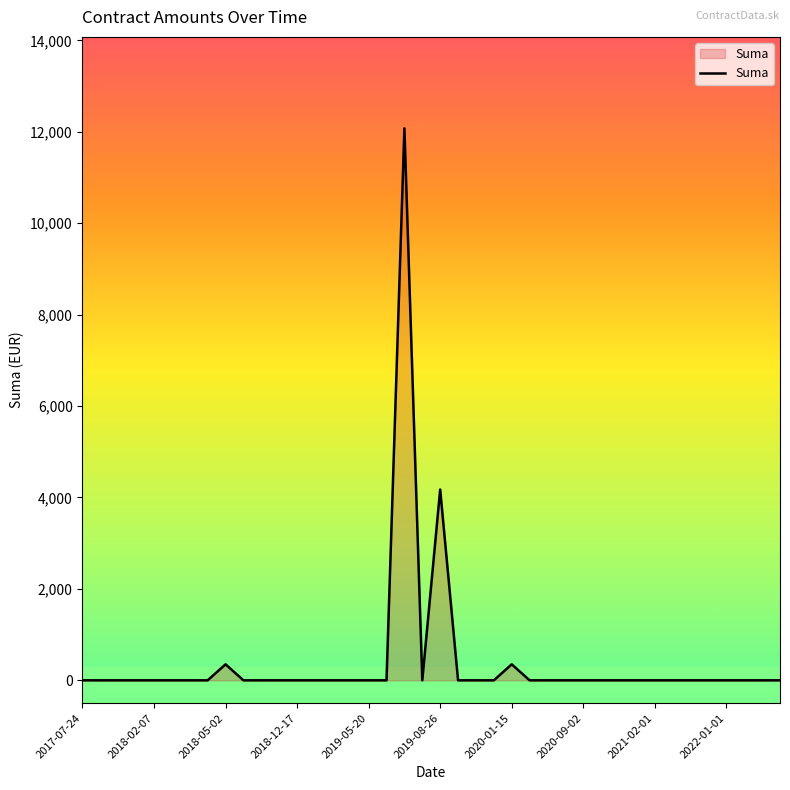

How many points are higher than both their immediate neighbors (excluding endpoints)?

4